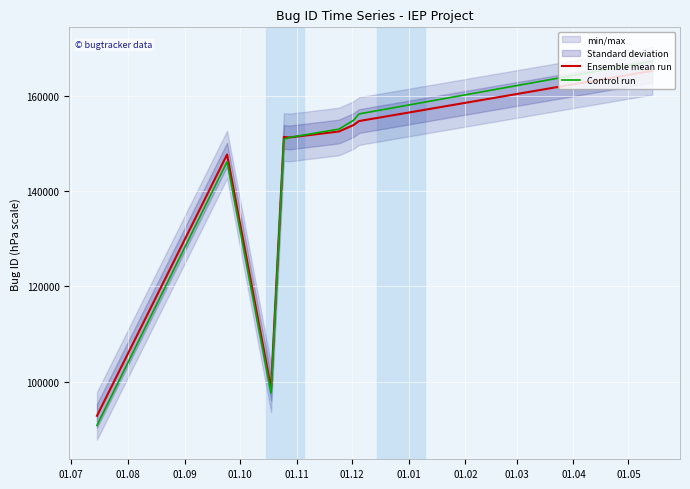

True or false: Ensemble mean run and Control run cross at least once.

False